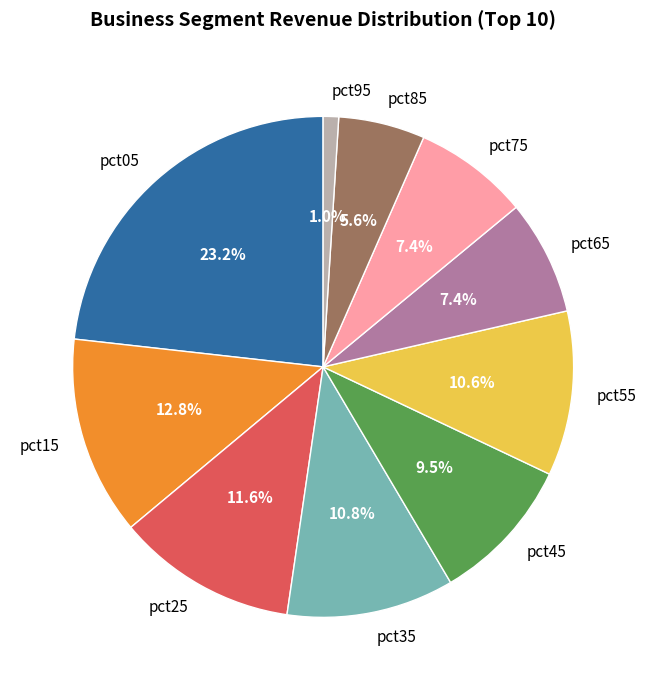

What percentage is NOT represented by pct55?

89.4%